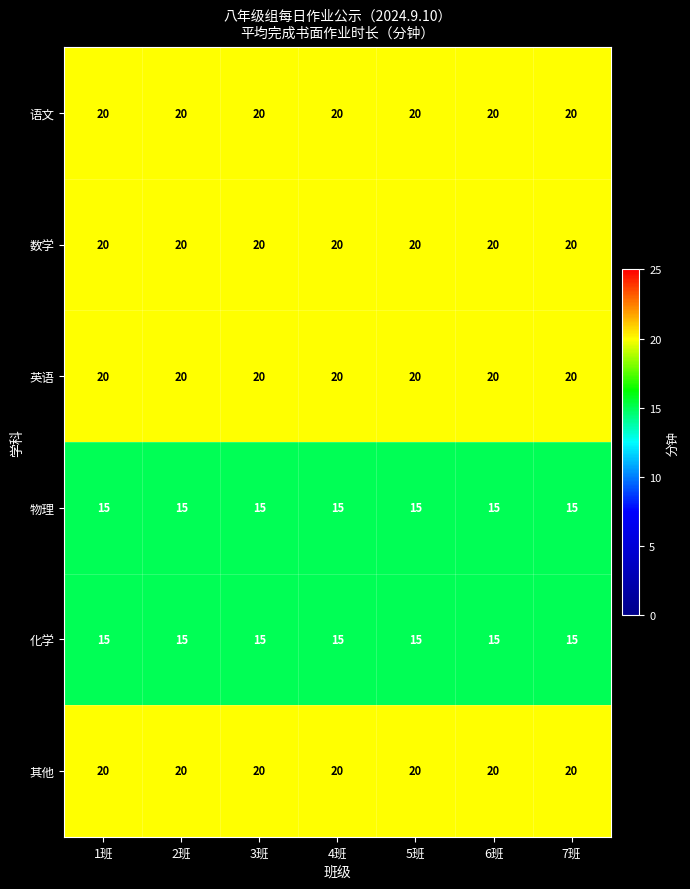

What is the total value across all series at 1班?

110